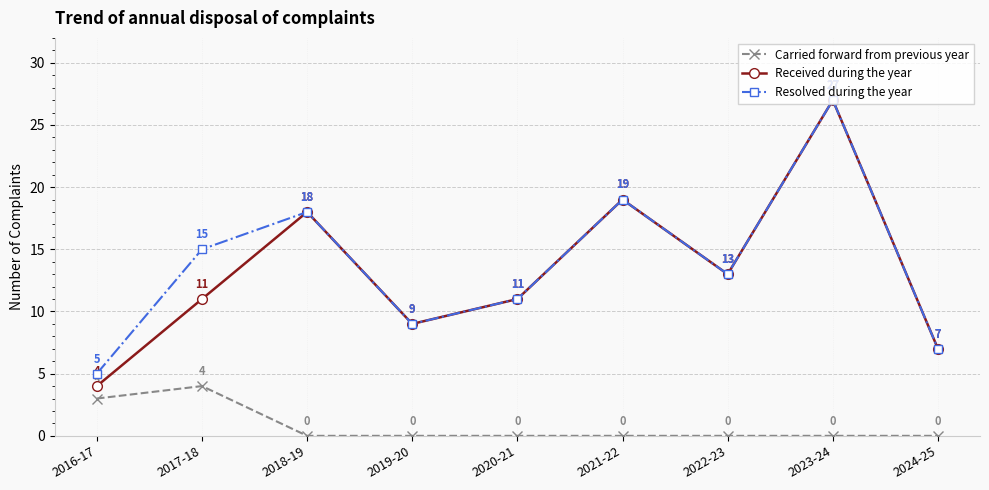

True or false: Carried forward from previous year has more than 0 interior local peaks.

True